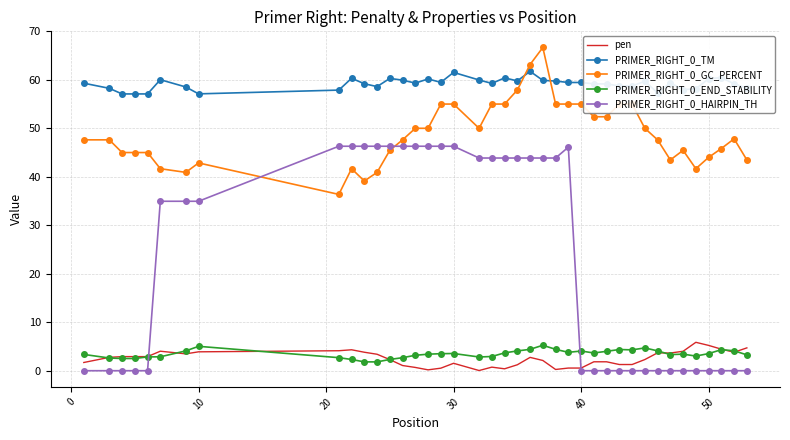

True or false: PRIMER_RIGHT_0_TM and pen cross at least once.

False